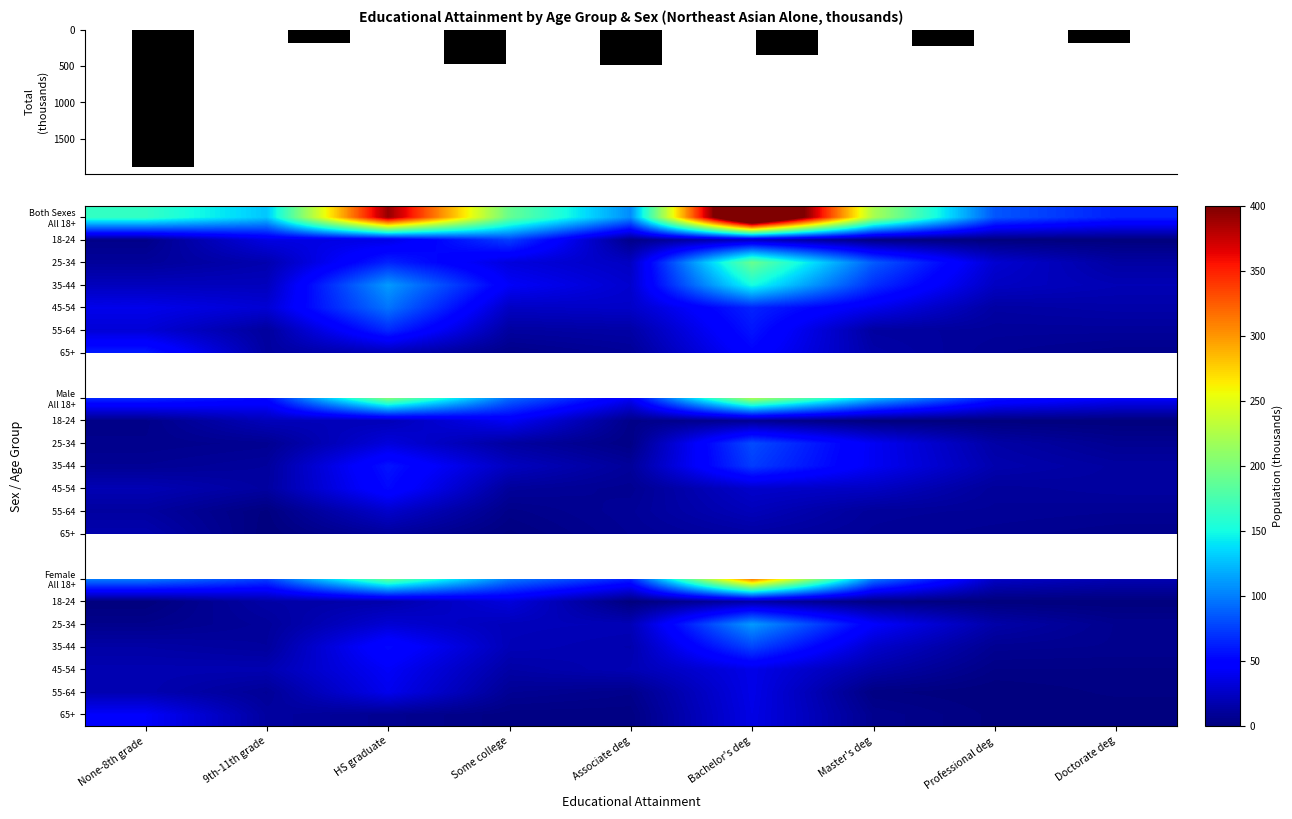

Between HS graduate and None-8th grade, which is larger?

HS graduate